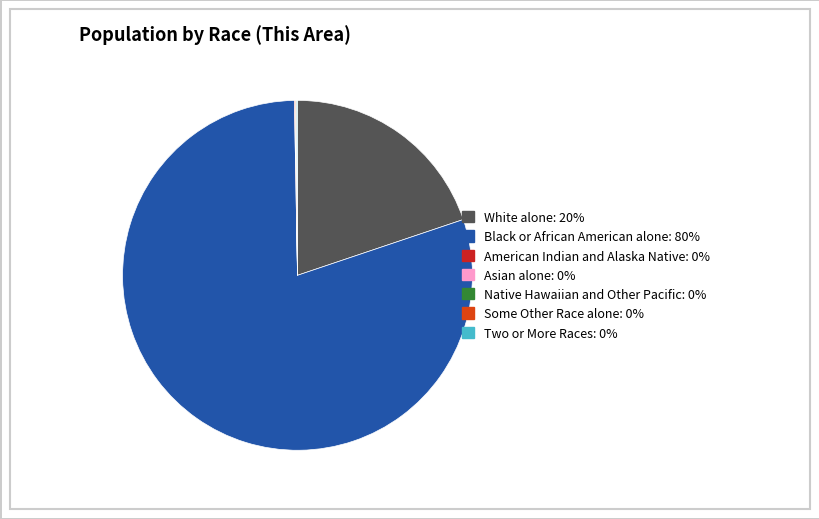

The Black or African American alone: 80% slice represents 74% of the pie. True or false?

False